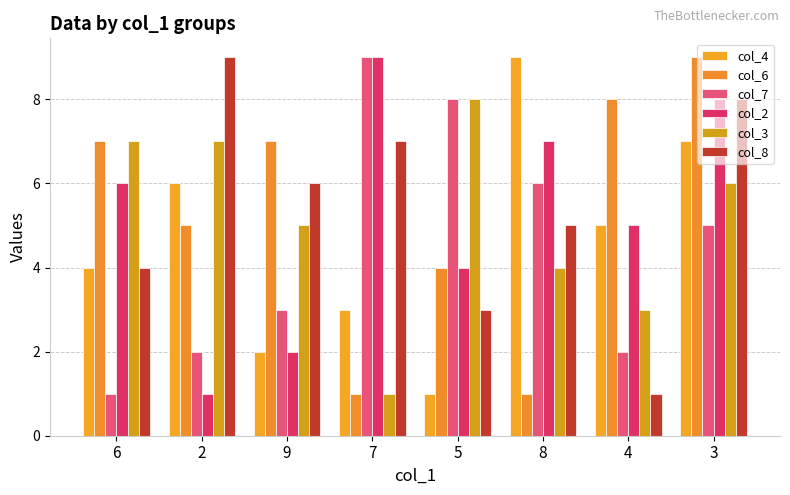

Where is col_8 nearest to the value 5?

8